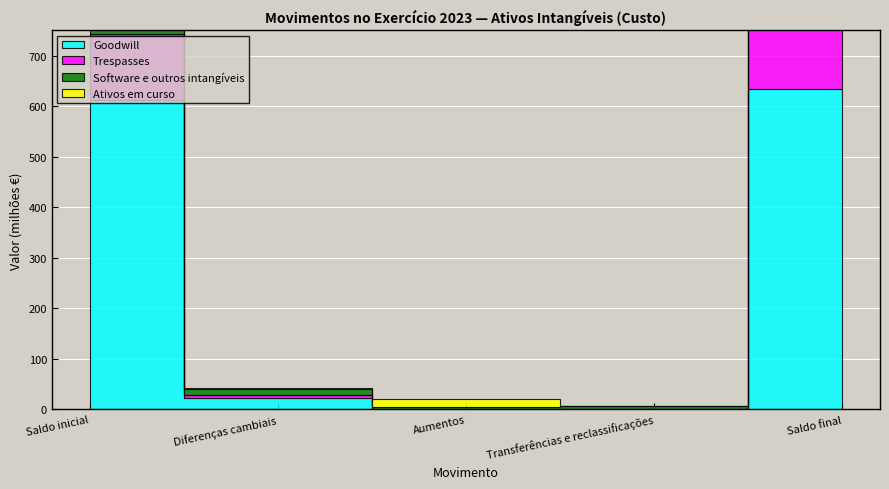

Reading left to right, list all the values displayed in this chart.

Goodwill: 613	22	0	0	635
Trespasses: 130	7	0	0	137
Software e outros intangíveis: 187	12	5	6	211
Ativos em curso: 21	1	16	-11	28